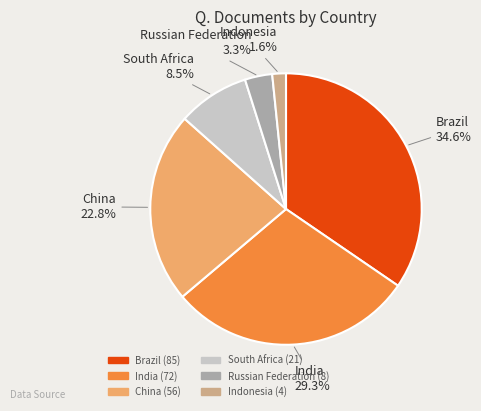

Is Brazil the majority of the pie?

No